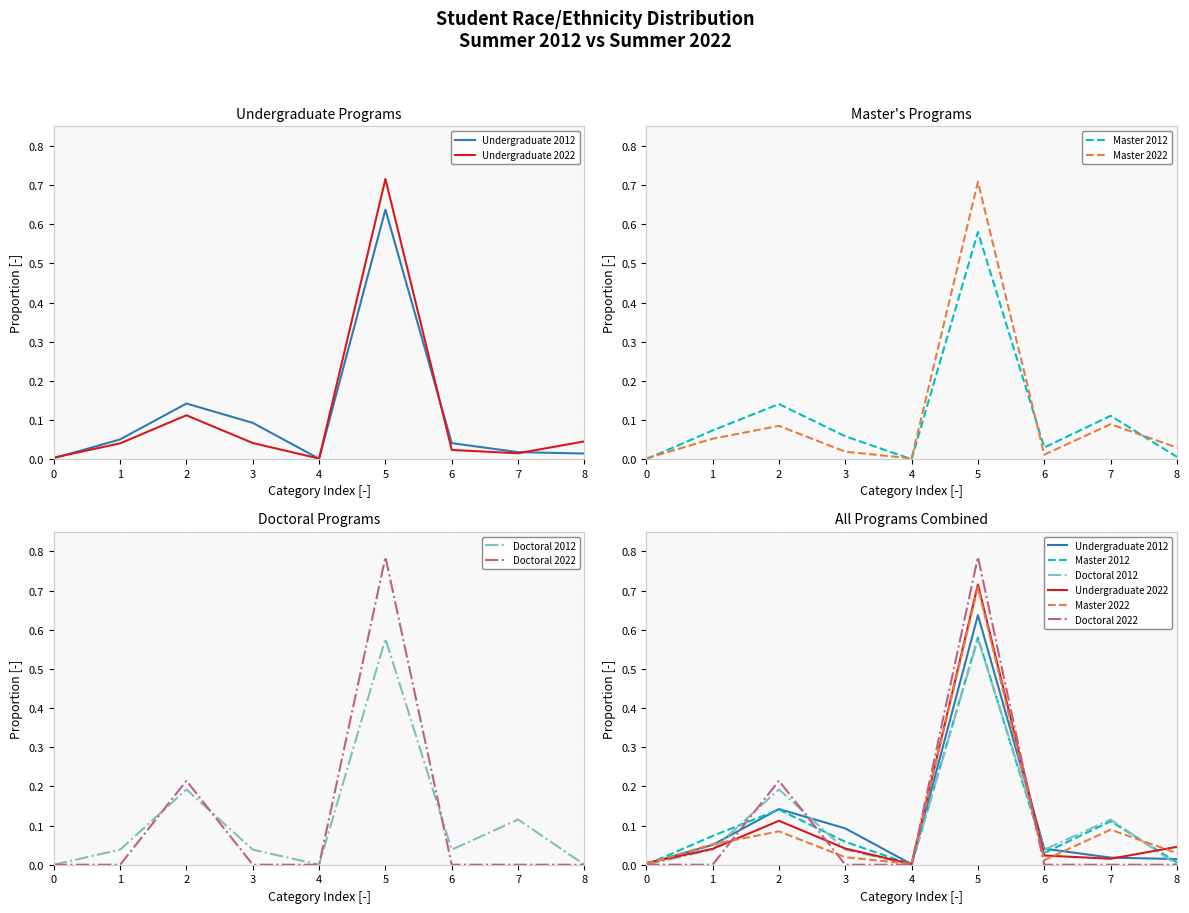

What is the average value of the Undergraduate 2012 series?

0.1